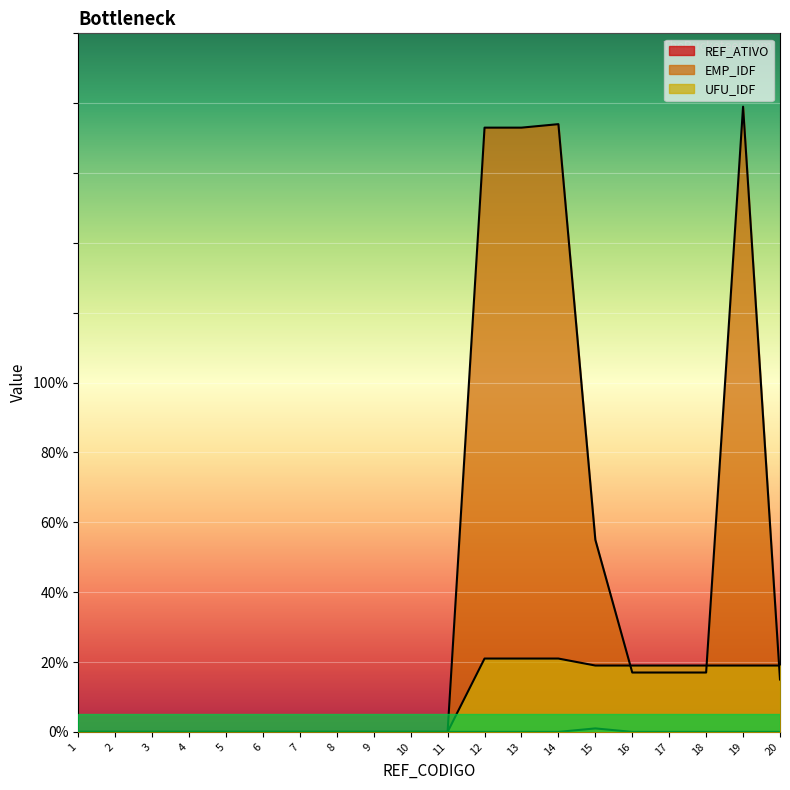

How many times do UFU_IDF and EMP_IDF cross each other?

3